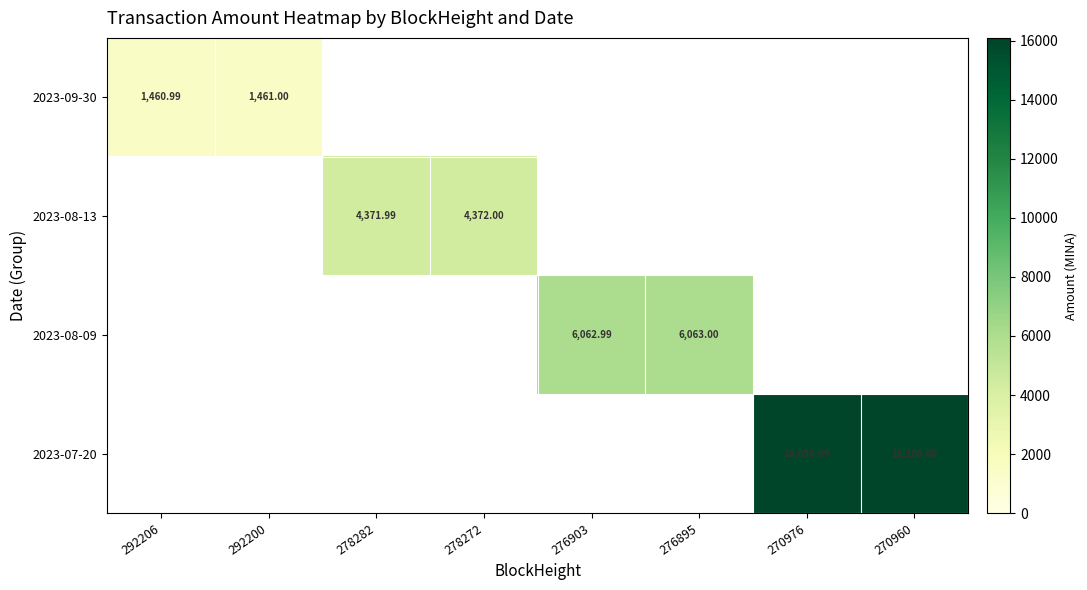

Is the value of 2023-09-30 at 270960 greater than the value of 2023-08-09 at 278282?

No